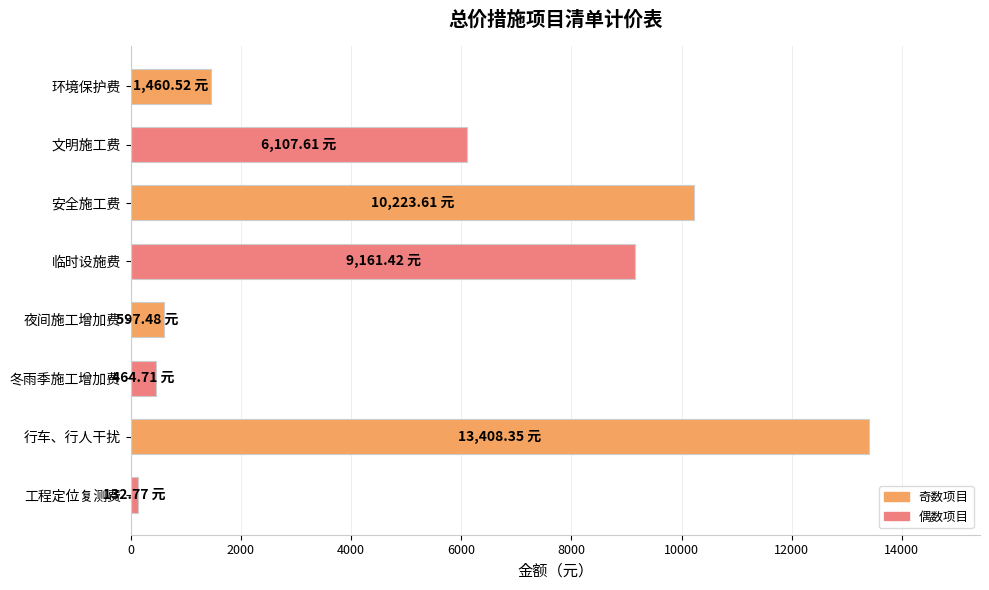

How many distinct data groups are displayed?

1